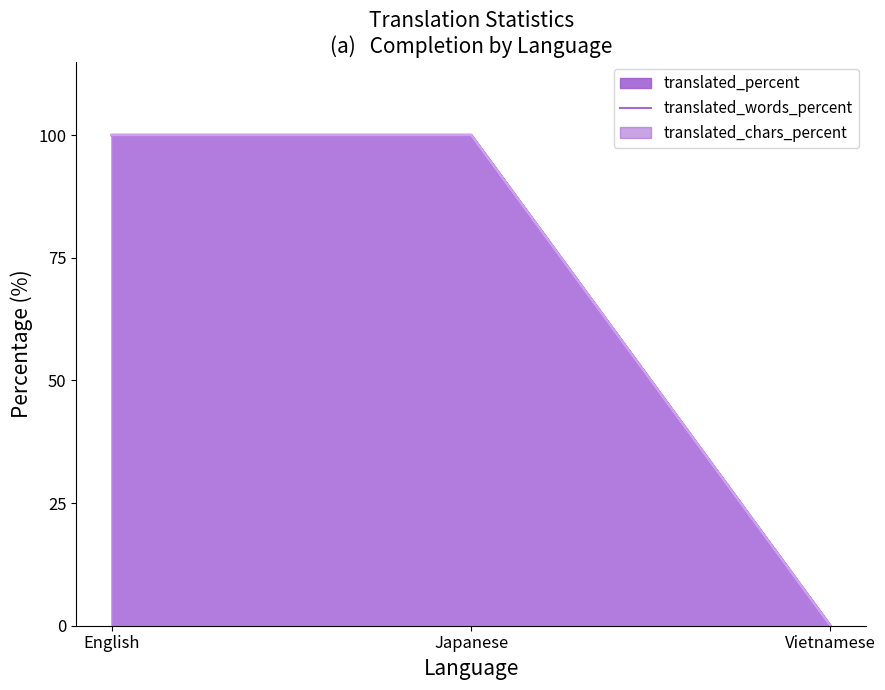

At how many categories does at least one series exceed 85?

2